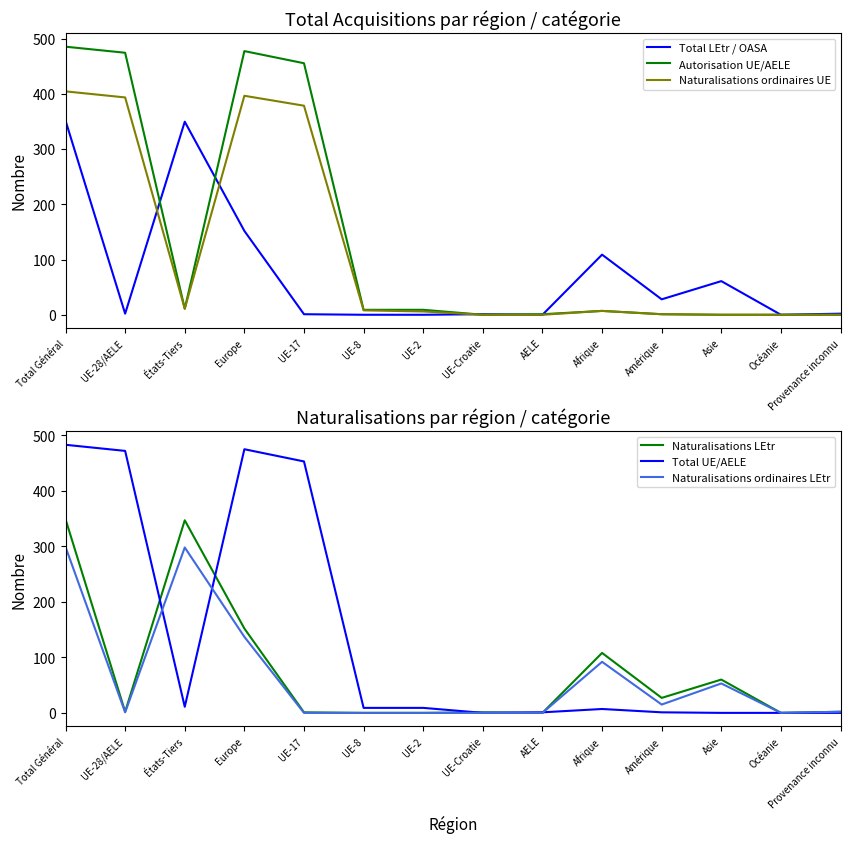

Where is the first local minimum for Naturalisations LEtr?

UE-28/AELE